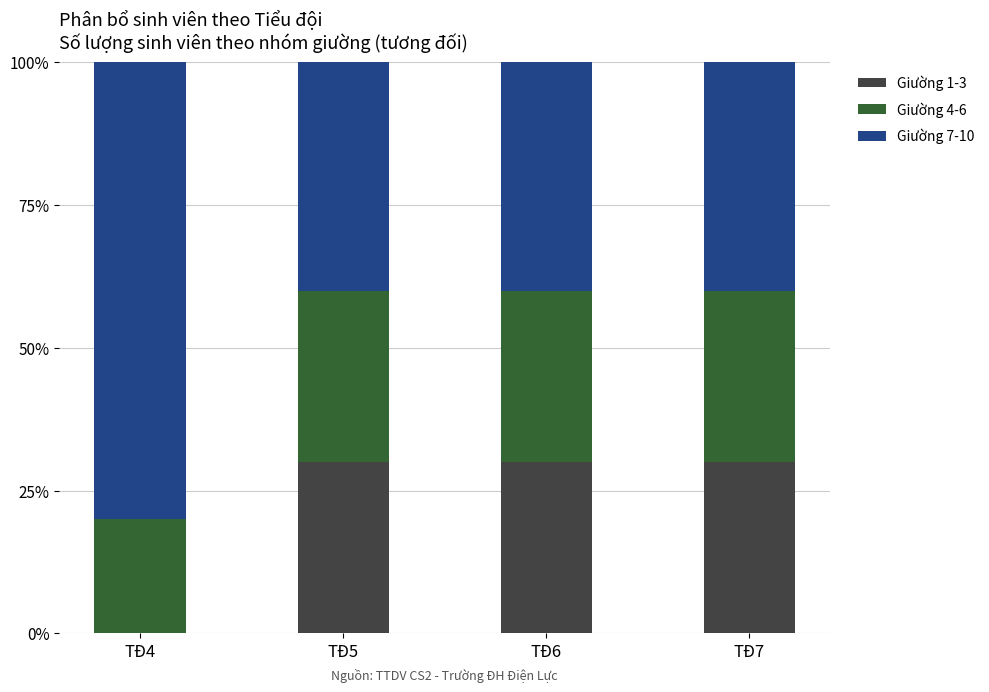

Count the number of data series in this chart.

3